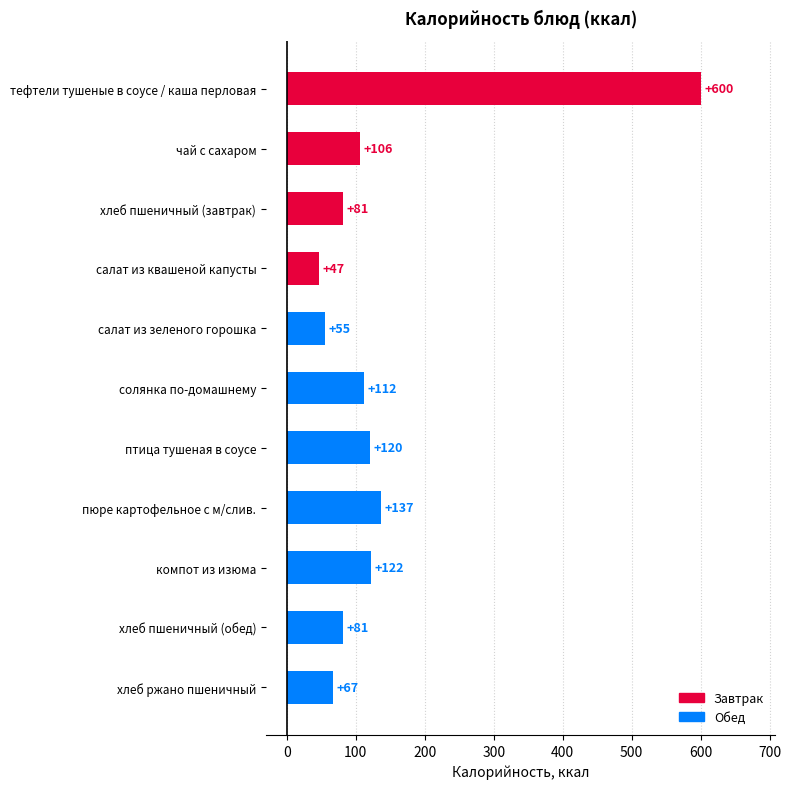

What is the smallest value displayed?

47